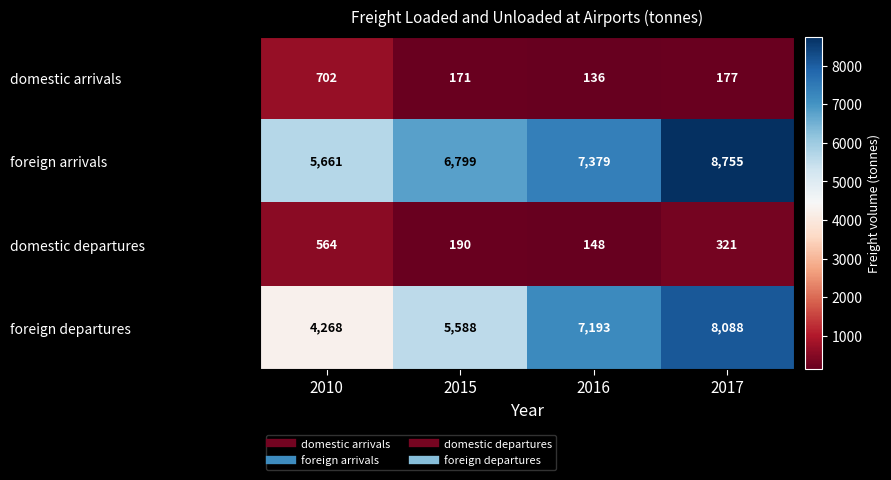

At which label is foreign departures closest to 6178?

2015